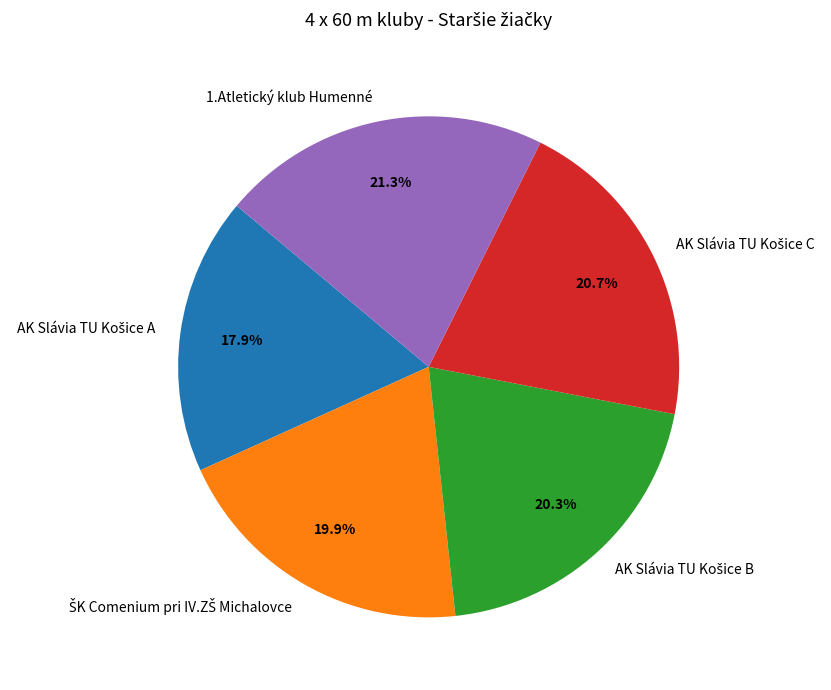

What percentage is NOT represented by 1.Atletický klub Humenné?

78.7%